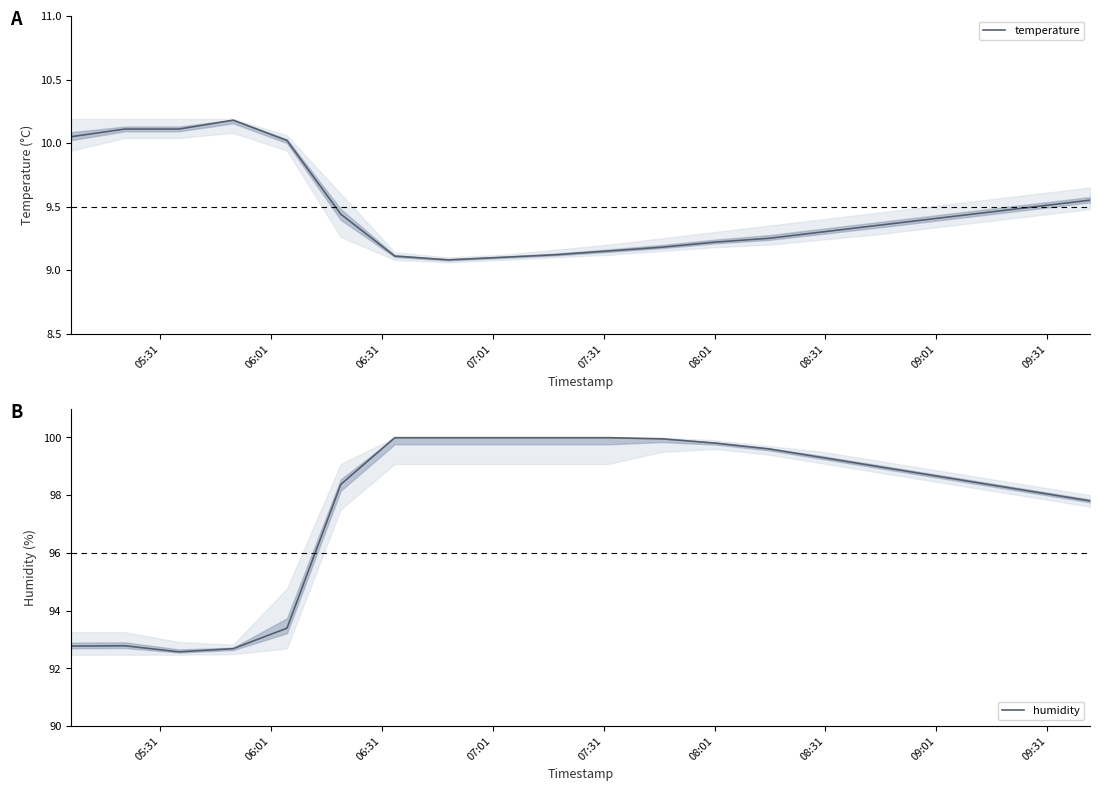

What is the minimum value for temperature?

9.1